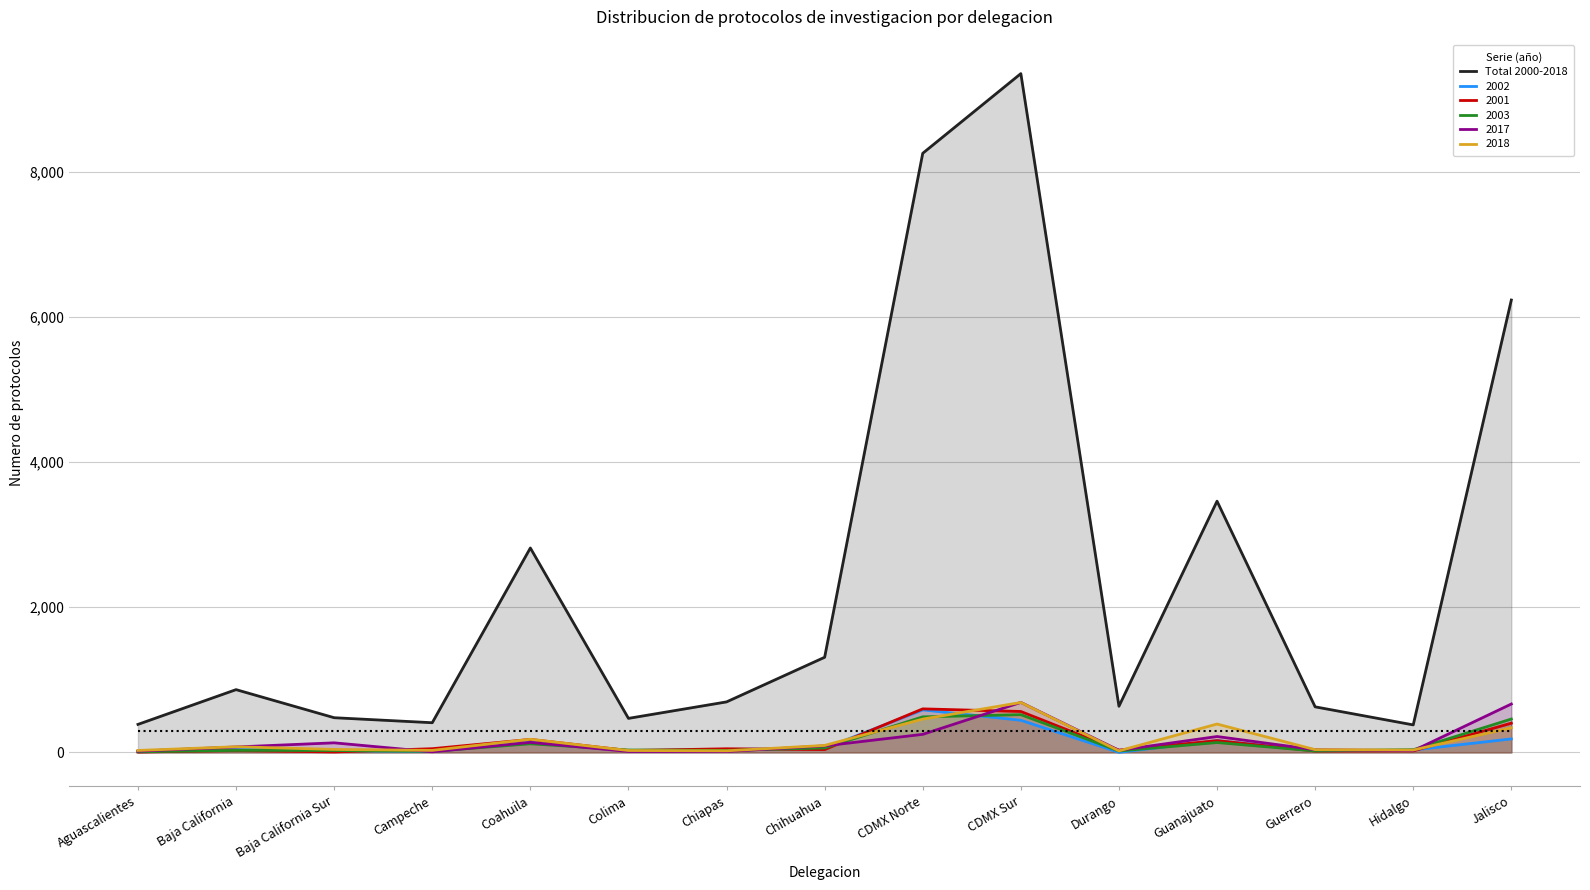

Count the number of data series in this chart.

6